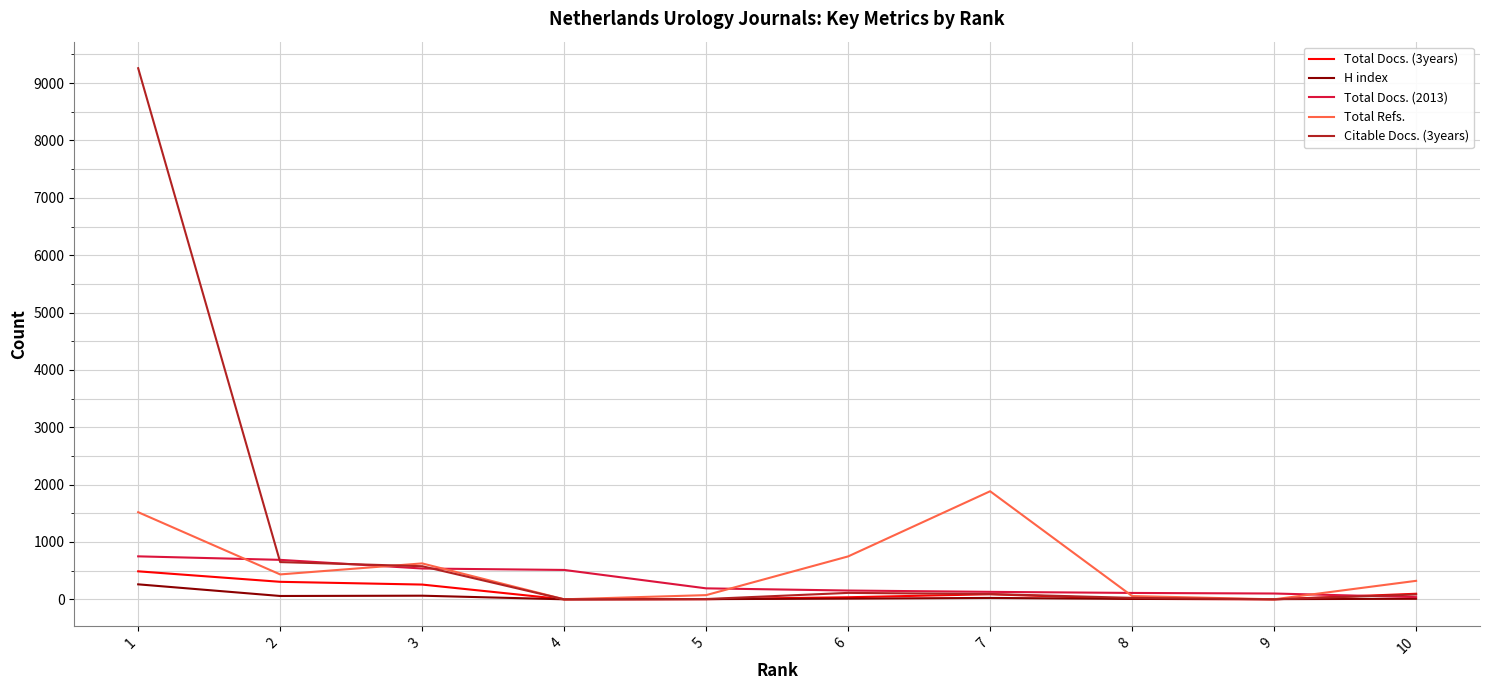

The value of Total Docs. (2013) at 2 is 688. True or false?

True